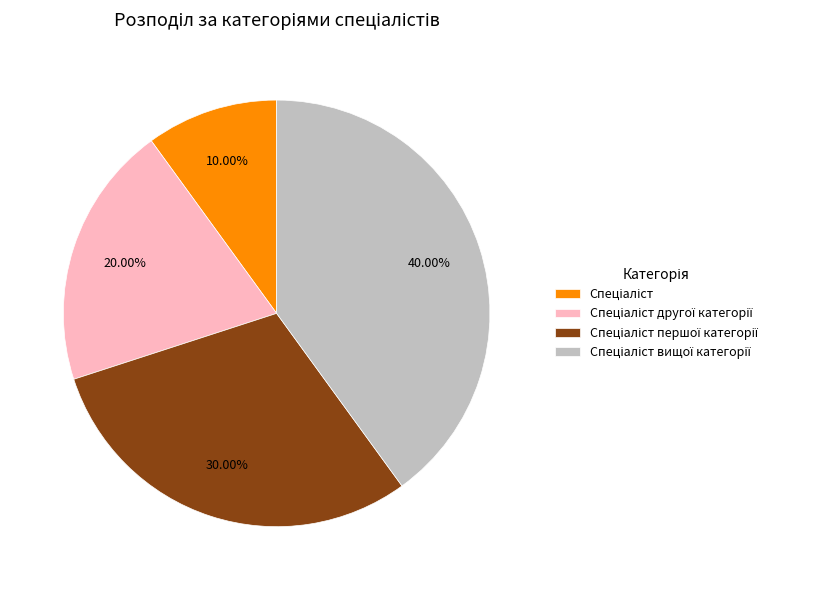

Is there any slice that represents more than half of the pie?

No